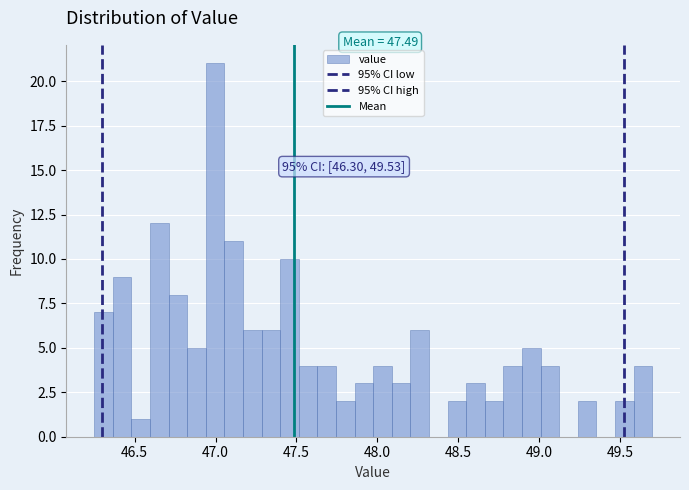

Around what value on the x-axis is the tallest bar? Give the approximate position of its centre, as read against the axis.

47.00